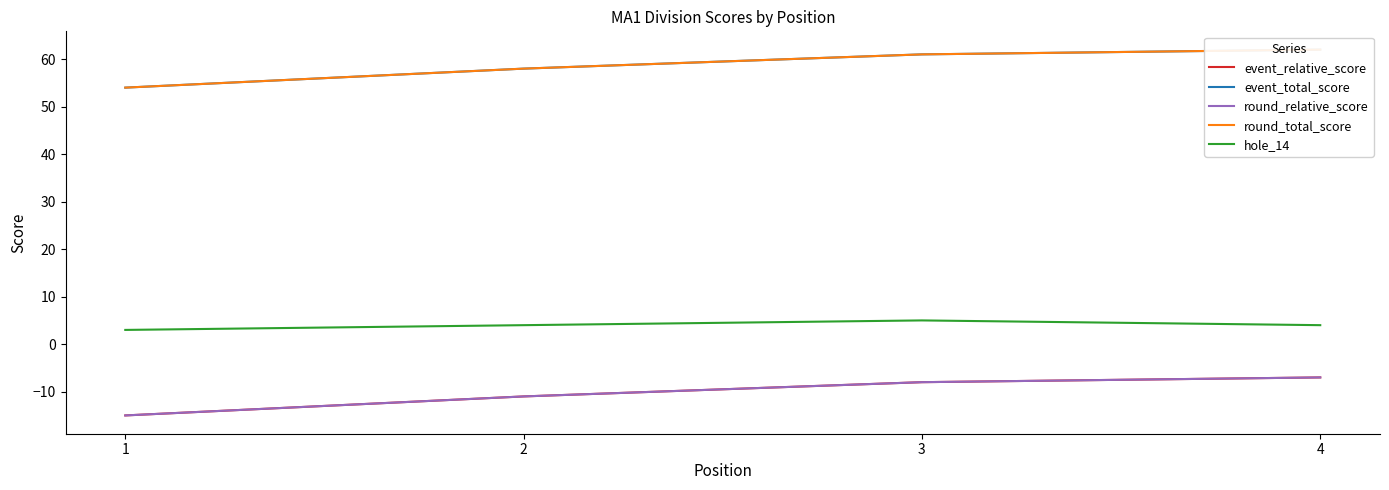

What is the difference between the highest and lowest values at 3?

69